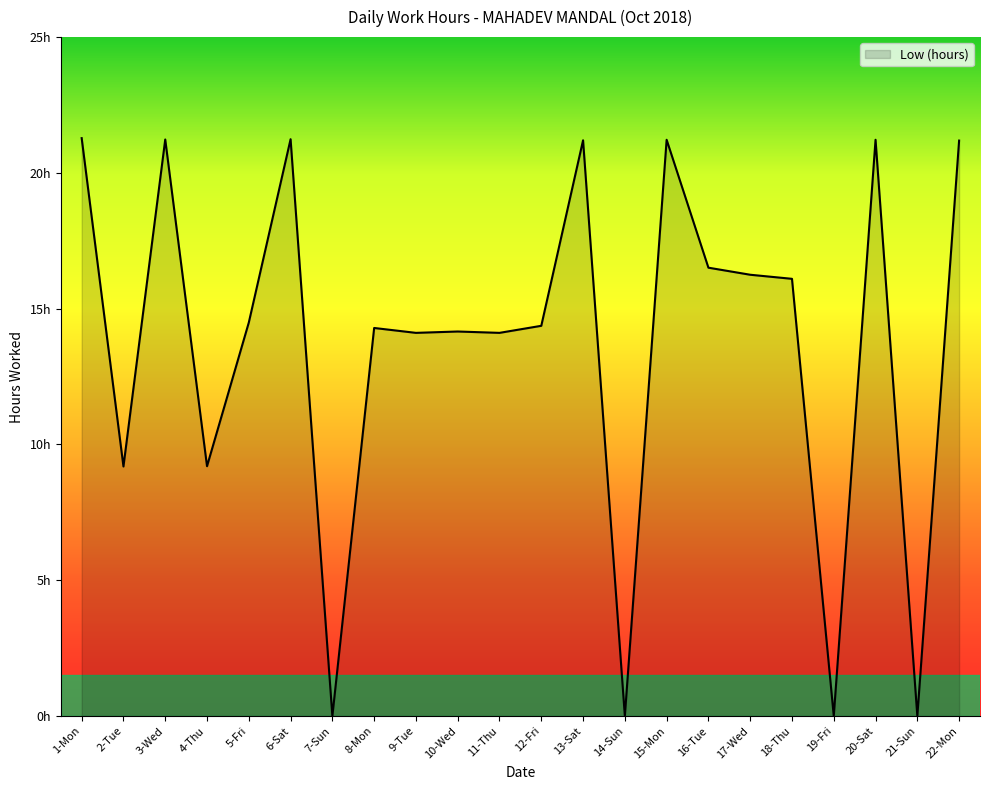

Which has a higher value, 8-Mon or 1-Mon?

1-Mon